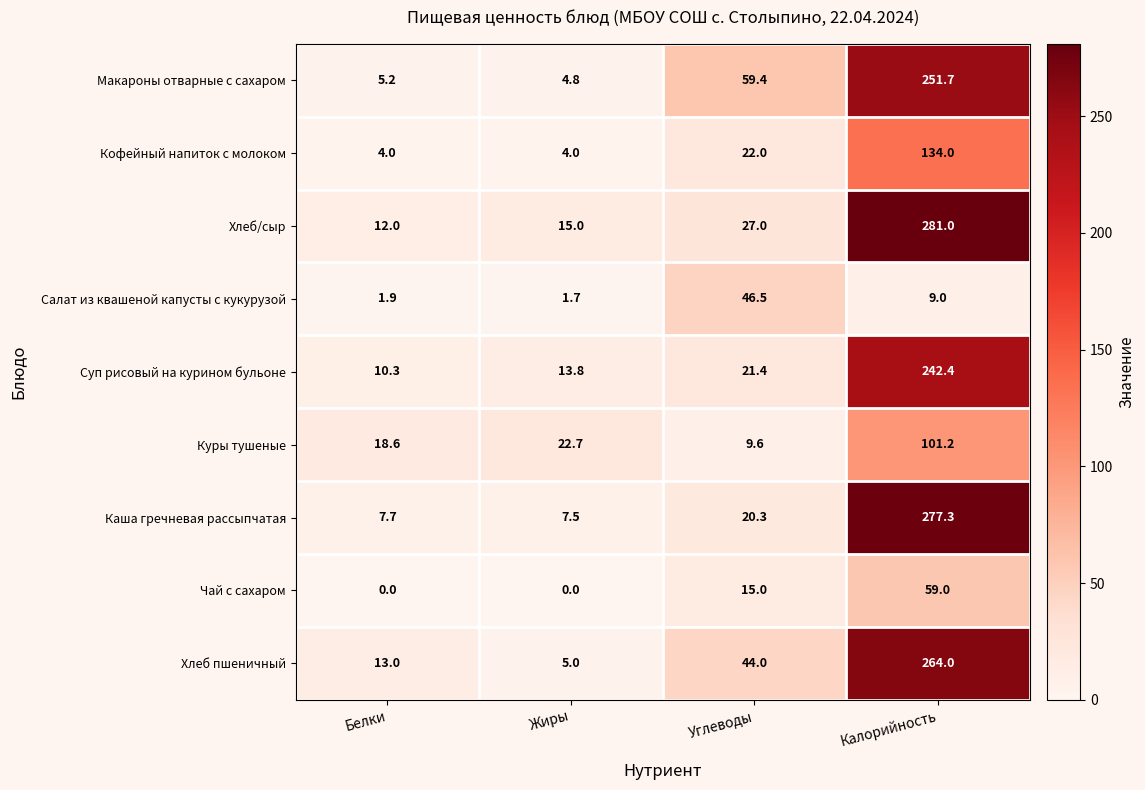

At which category does the chart reach its peak across all series?

Калорийность